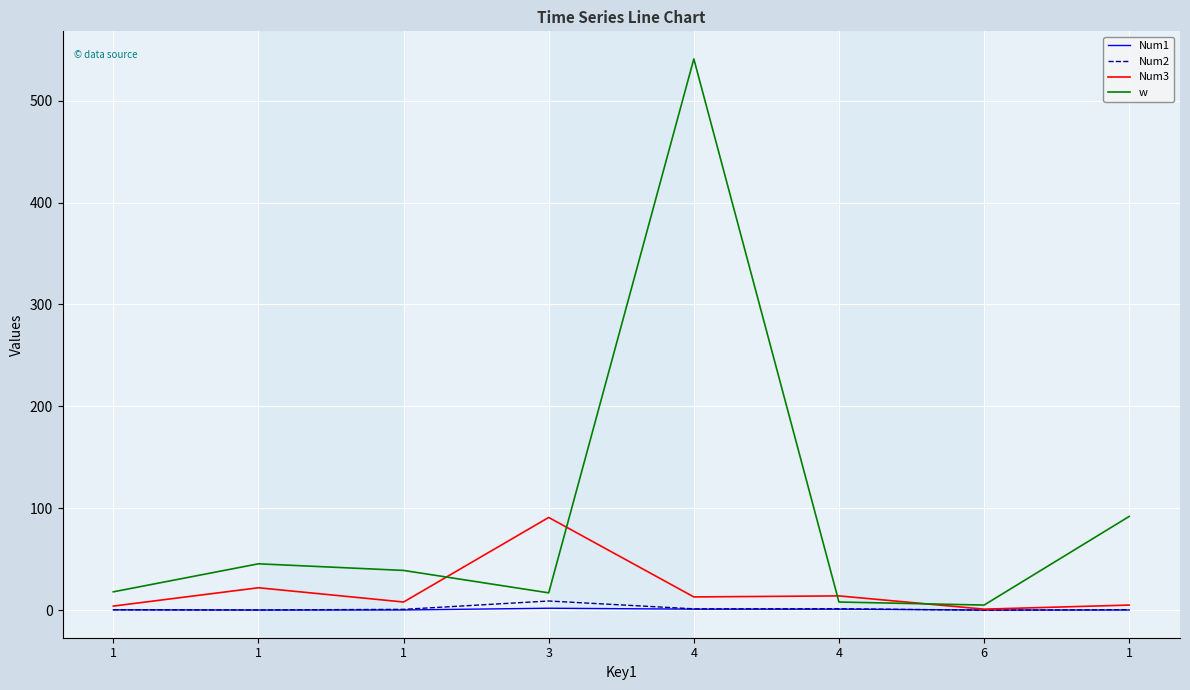

What is the maximum value shown in the chart?

541.0